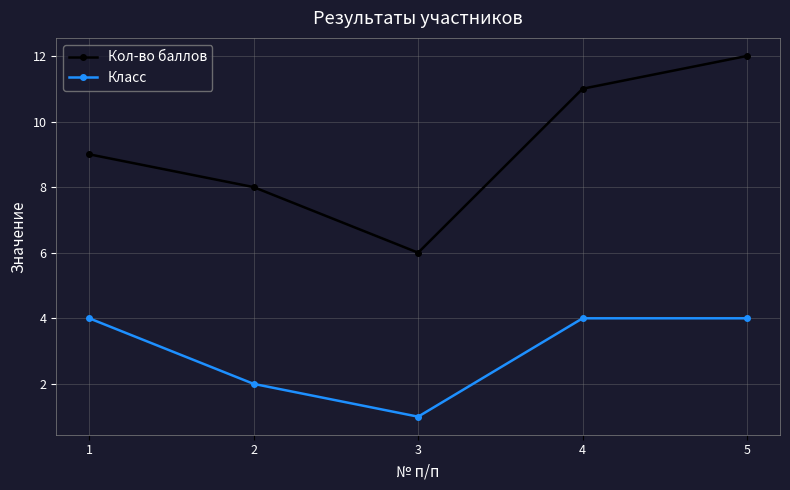

What is the difference between the second highest and minimum values in the Кол-во баллов series?

5